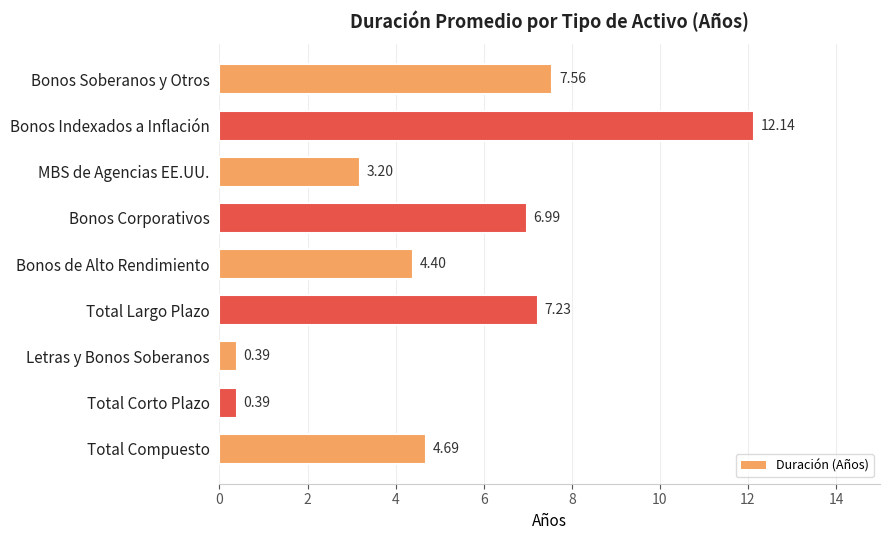

Count the number of categories in the chart.

9